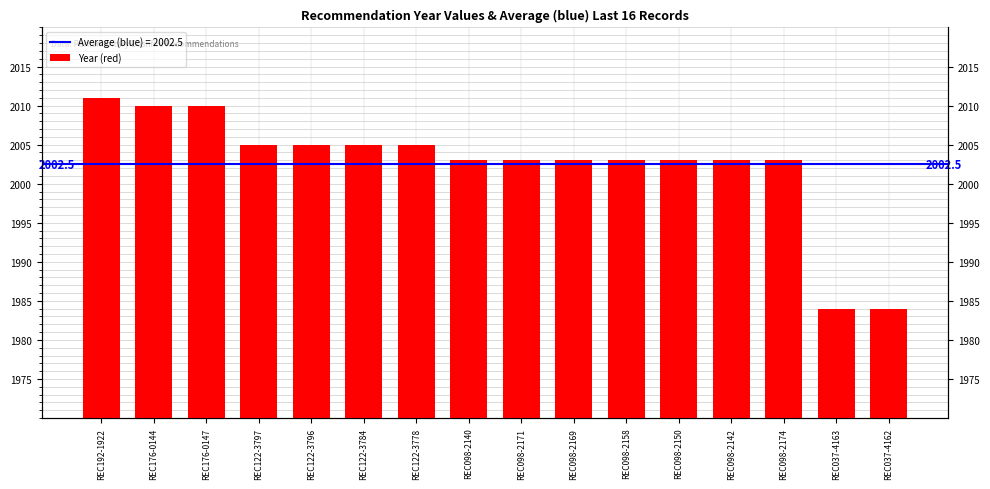

Reading left to right, list all the values displayed in this chart.

2011	2010	2010	2005	2005	2005	2005	2003	2003	2003	2003	2003	2003	2003	1984	1984